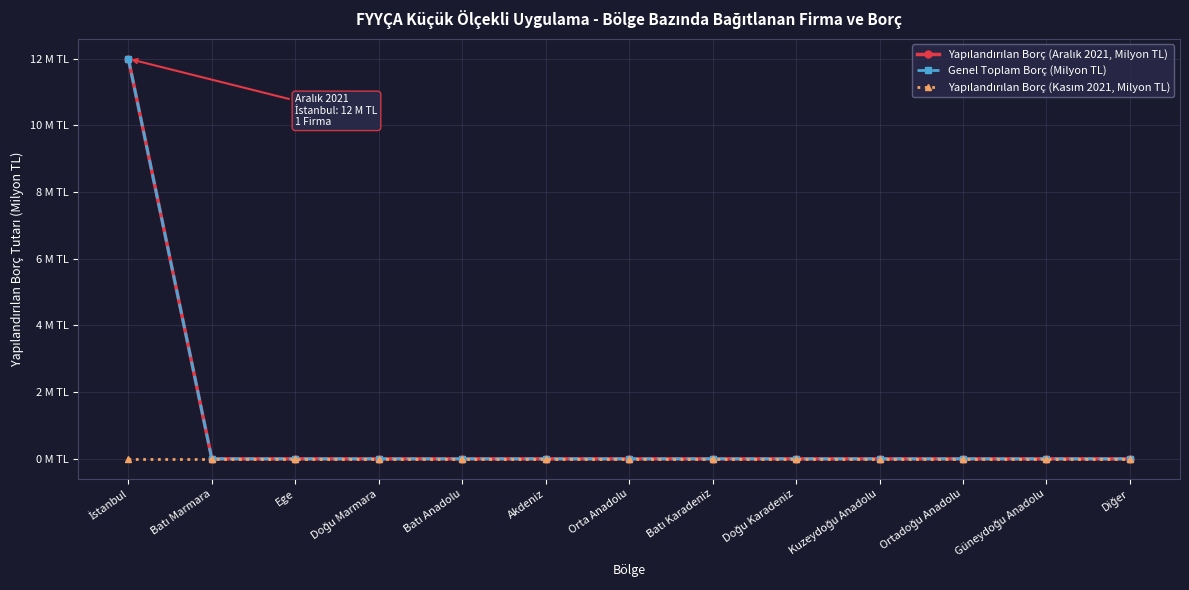

Does the chart have visible grid lines?

Yes